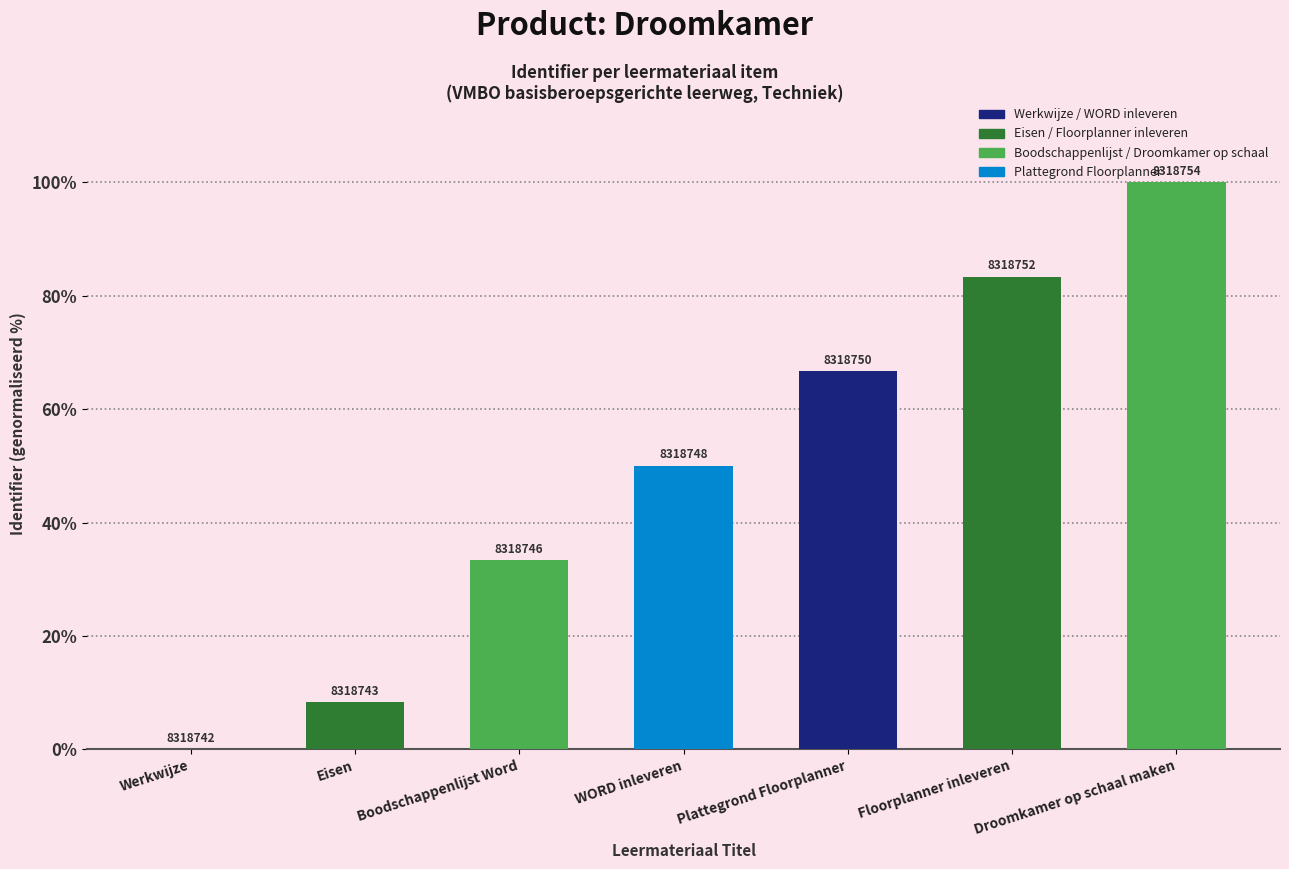

What is the difference between the second highest and second lowest values?

75.0